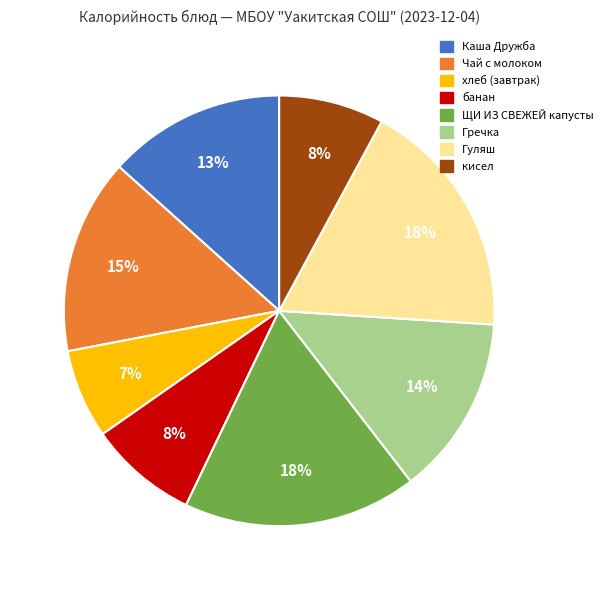

How many segments does this pie chart have?

8